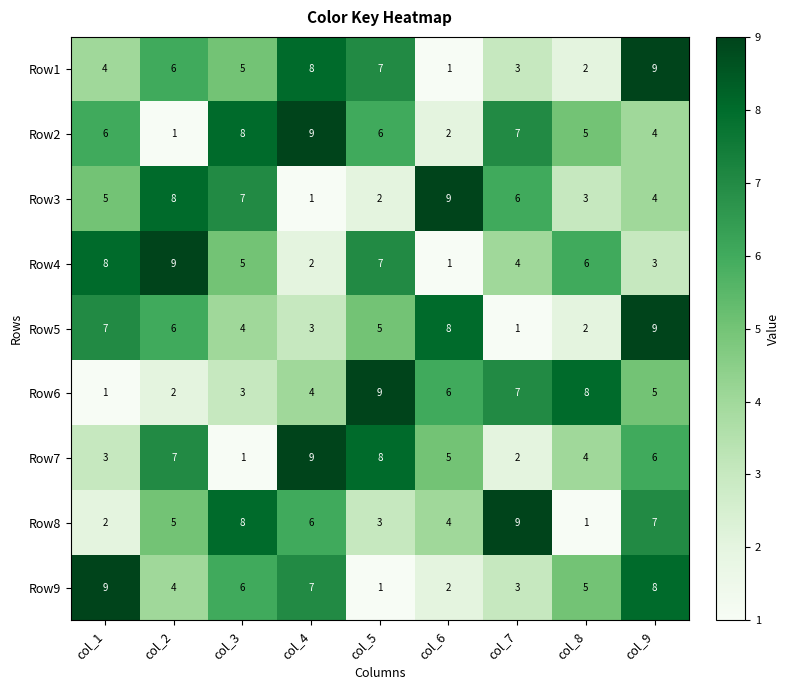

Rank the categories by Row9 value from highest to lowest.

col_1, col_9, col_4, col_3, col_8, col_2, col_7, col_6, col_5